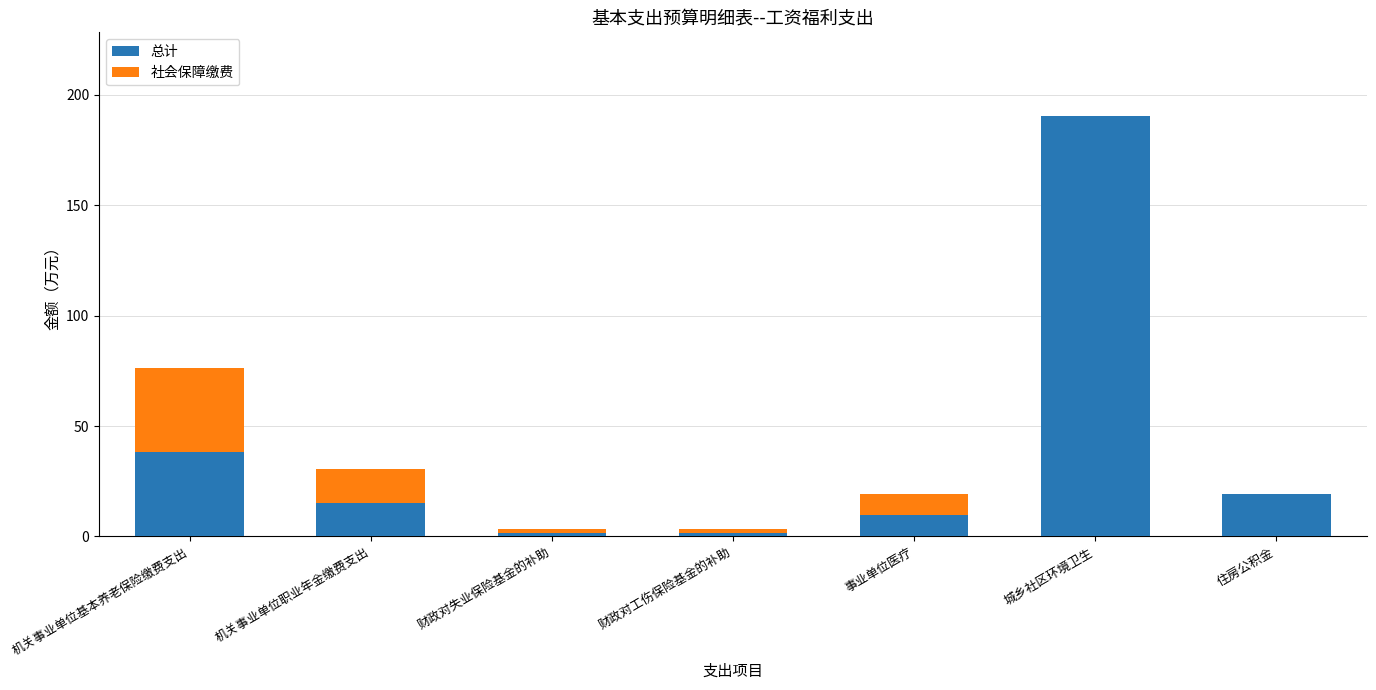

Where is 总计 nearest to the value 95?

机关事业单位基本养老保险缴费支出